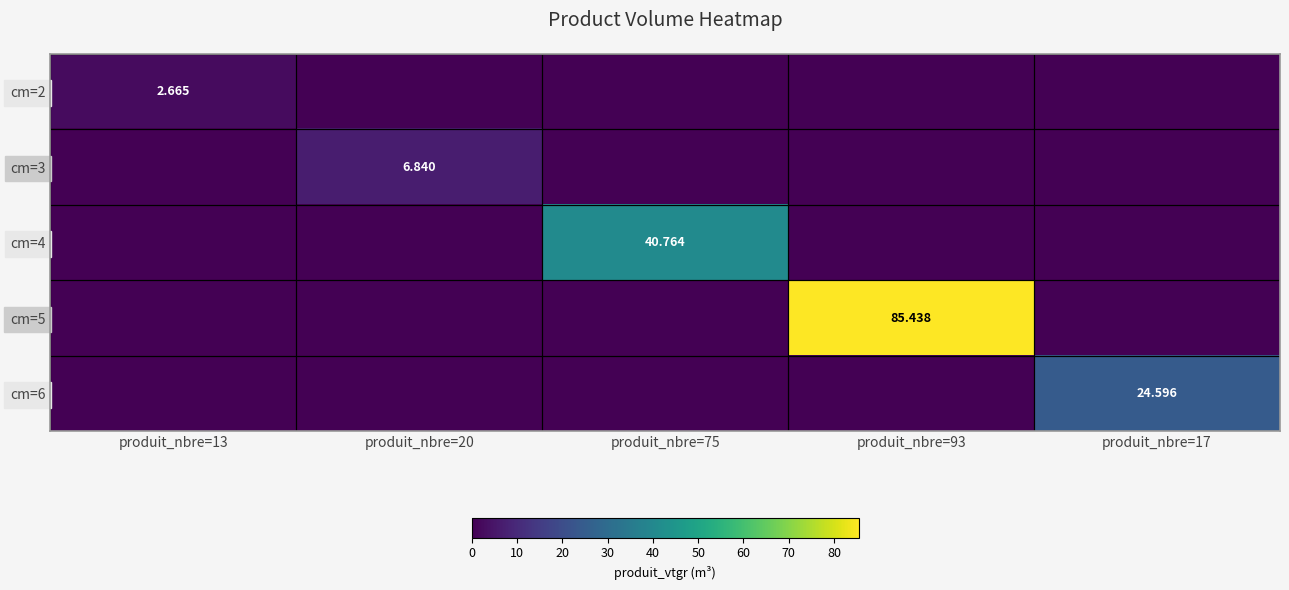

Count the number of data series in this chart.

5